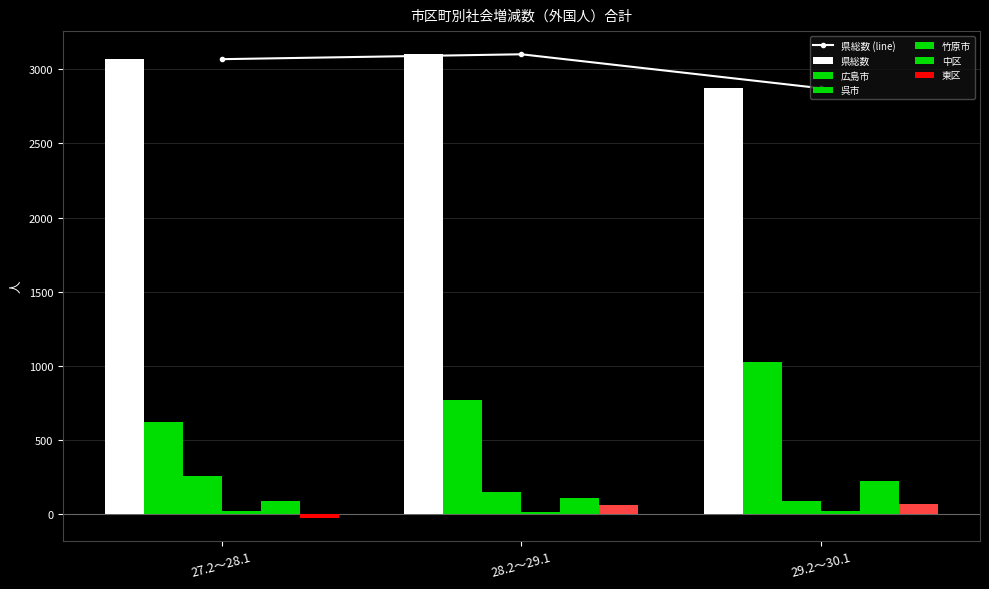

At which label does 竹原市 reach its peak?

29.2～30.1